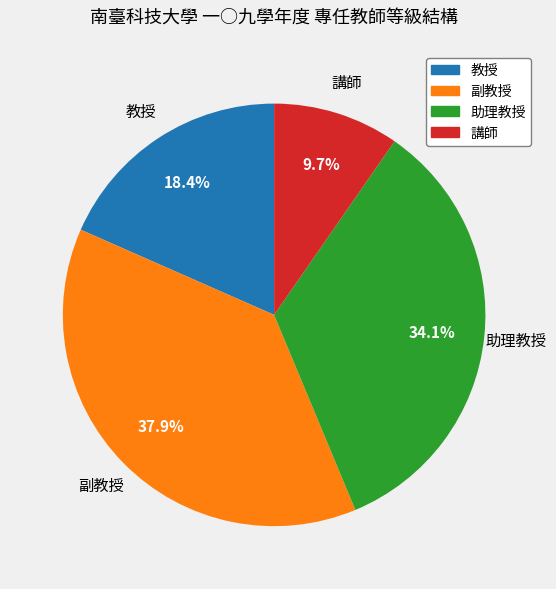

To the nearest percent, what is the difference between the 講師 and 副教授 slice percentages?

28%